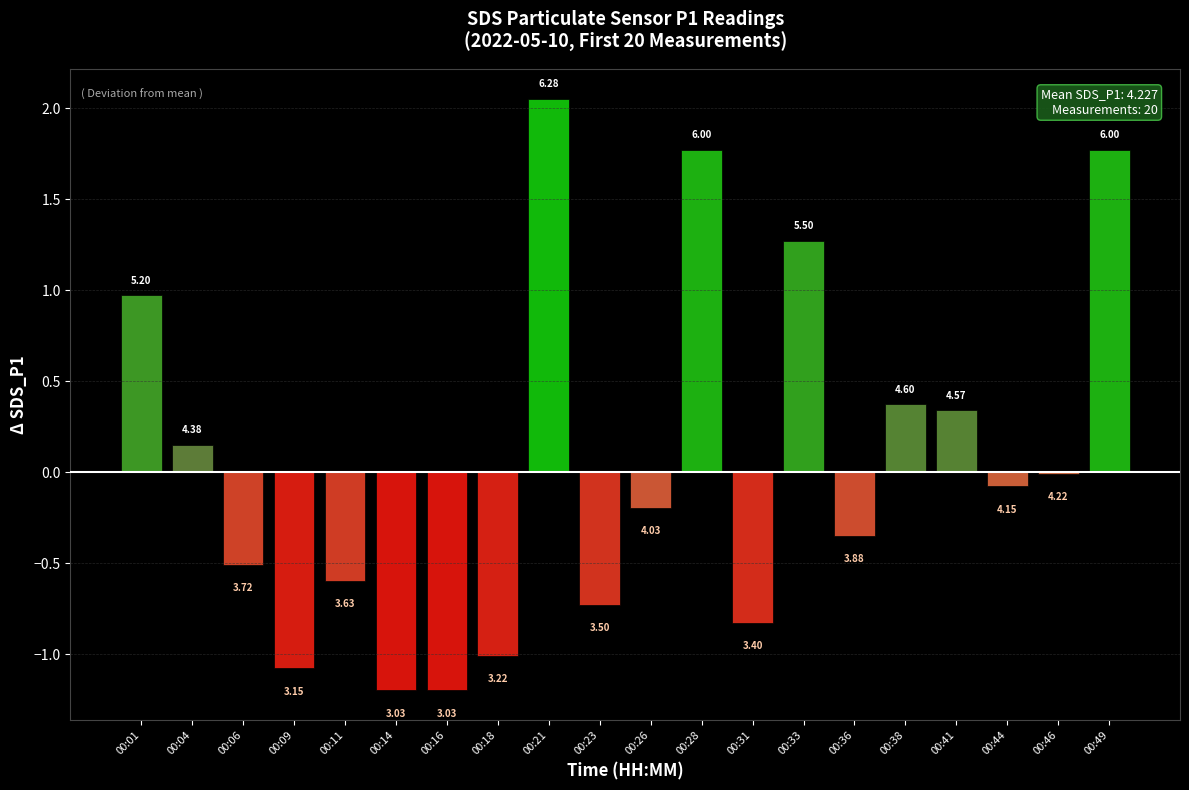

How many categories are shown in the chart?

20